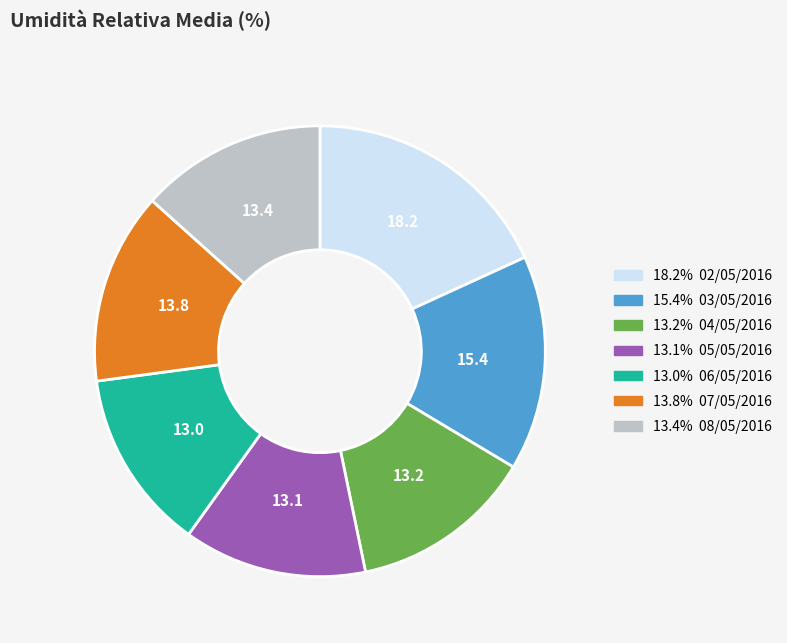

Is there a majority slice in this chart?

No